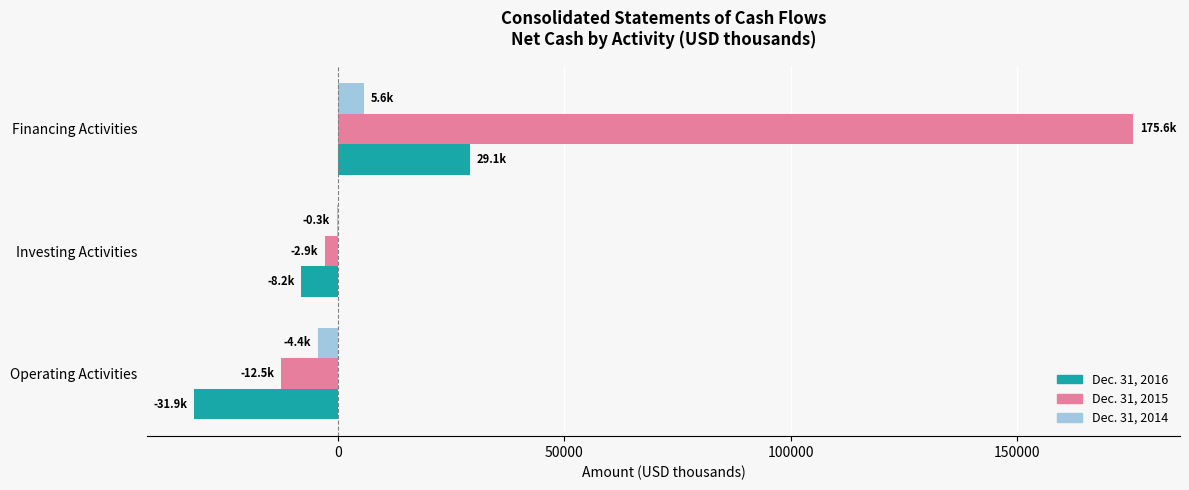

How many distinct data groups are displayed?

3